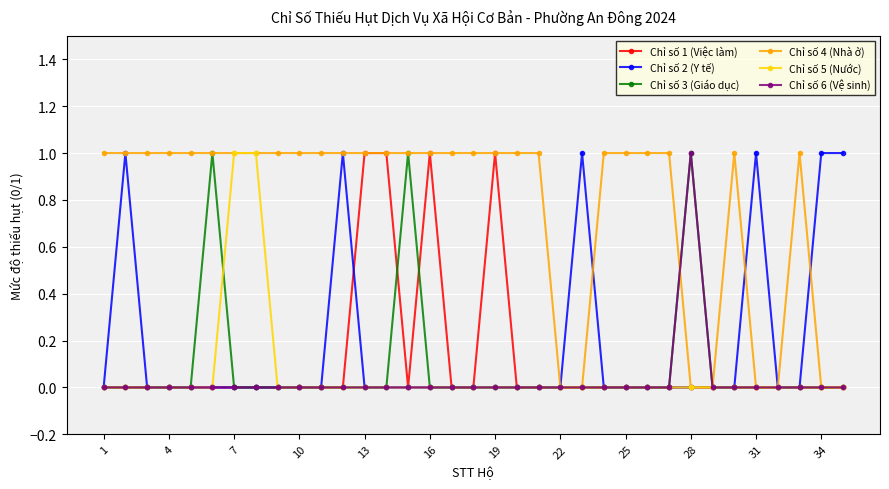

What is the value of the Chỉ số 2 (Y tế) point at the 31st from the left?

1